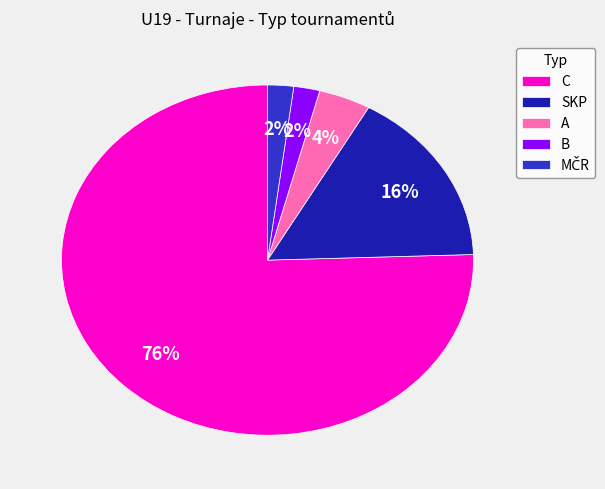

To the nearest percent, what percentage of the pie is SKP?

16%